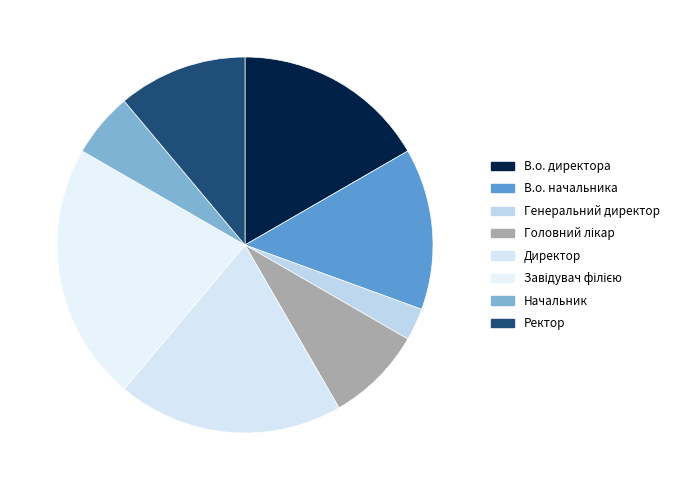

How many segments does this pie chart have?

8